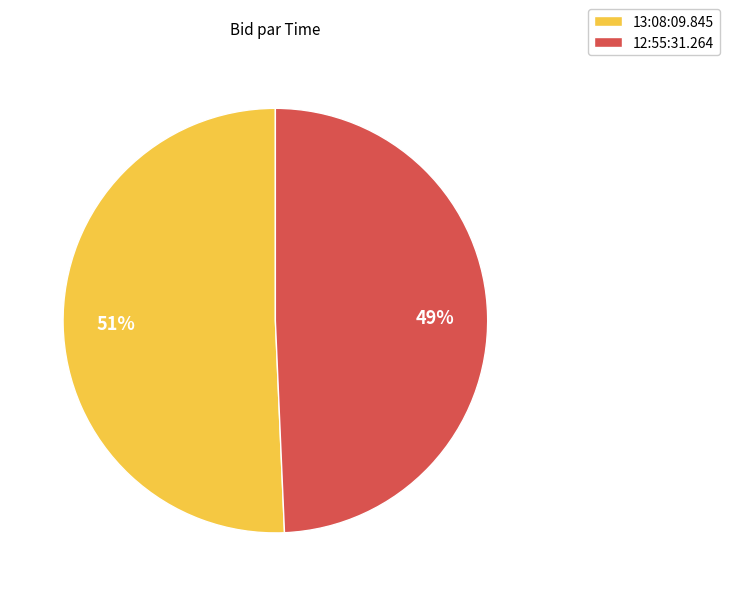

Which category has the smallest portion of the pie?

12:55:31.264